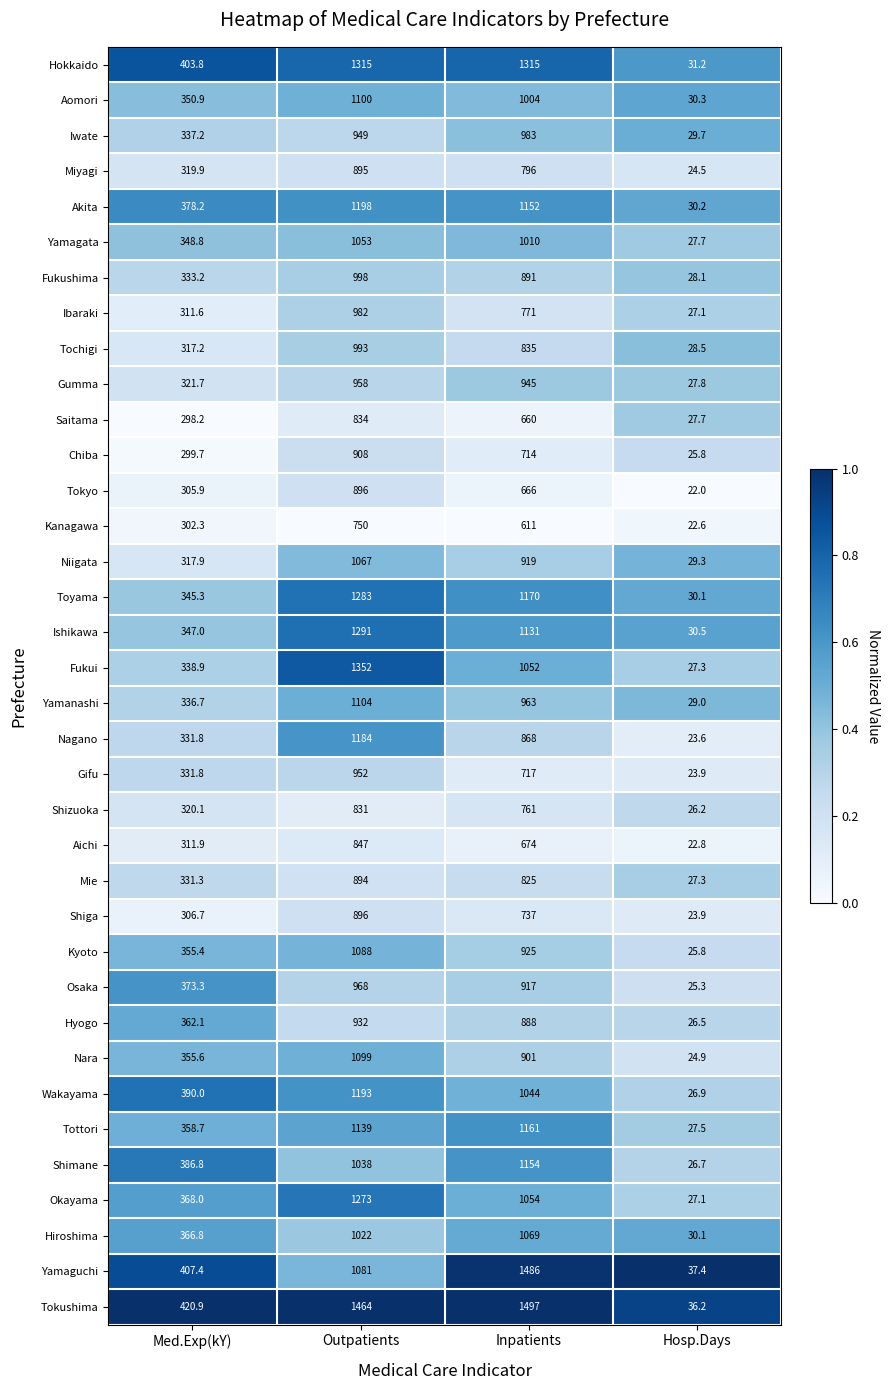

Which series has the largest range (max minus min)?

Tokushima